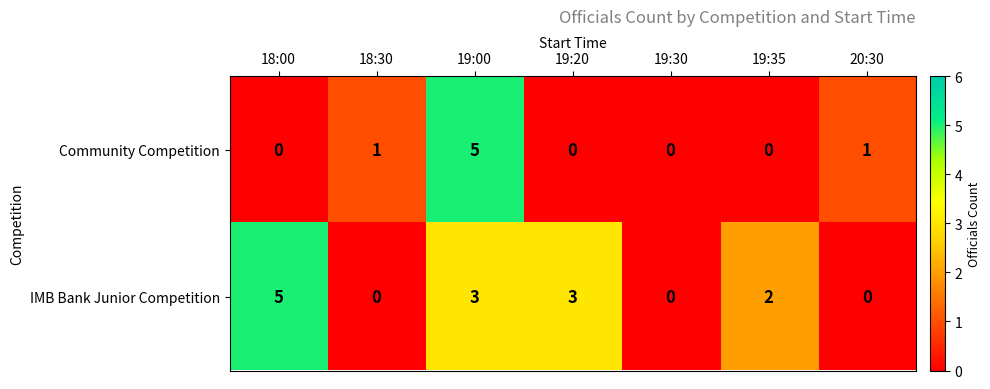

At how many categories does at least one series exceed 4?

2